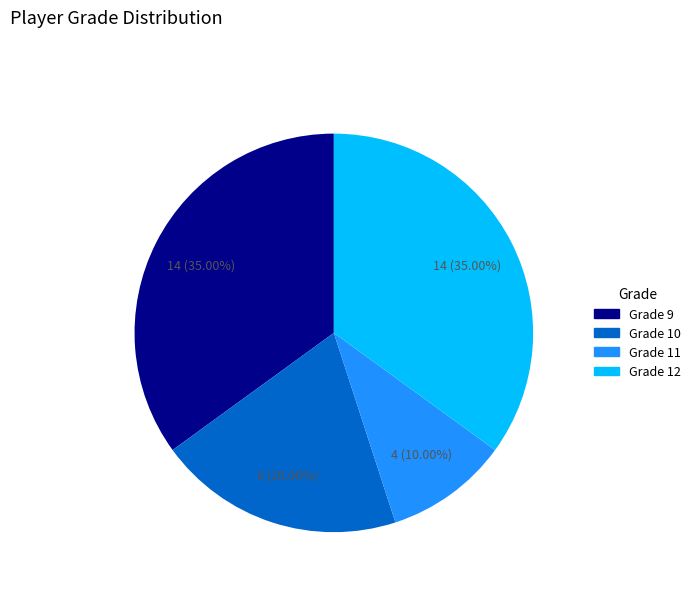

Count the number of slices in the pie.

4